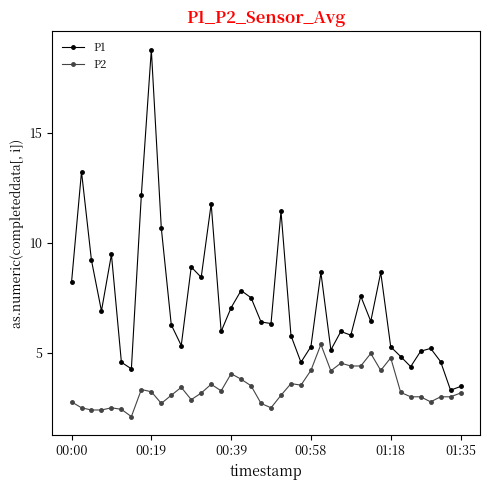

What is the maximum value shown in the chart?

18.8